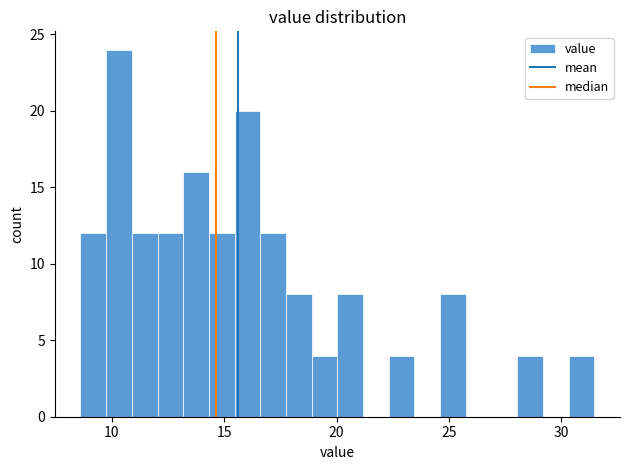

Around what value on the x-axis is the tallest bar? Give the approximate position of its centre, as read against the axis.

10.5